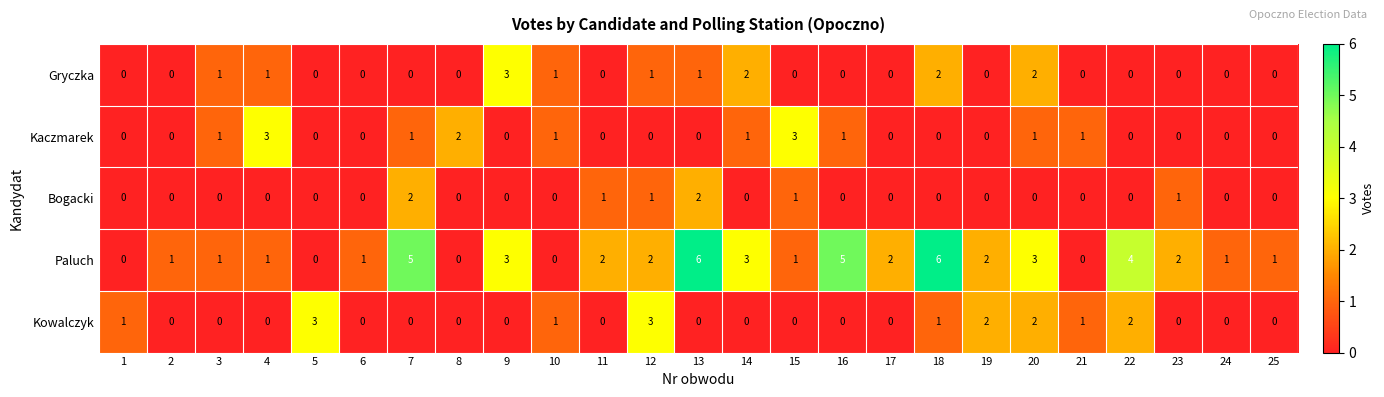

What is the total value across all series at 11?

3